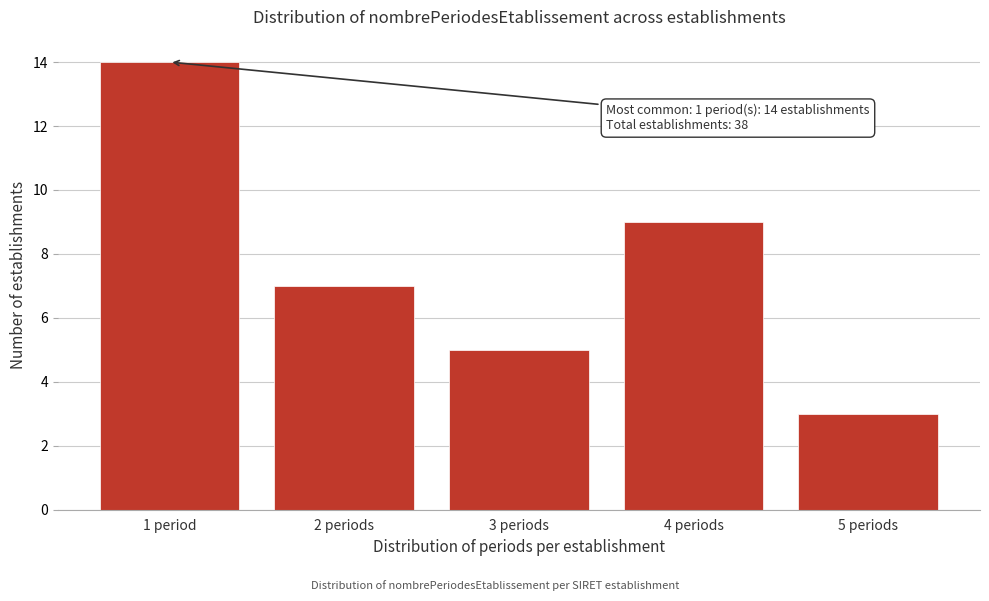

Reading left to right, extract all data points from this chart.

1 period=14	2 periods=7	3 periods=5	4 periods=9	5 periods=3